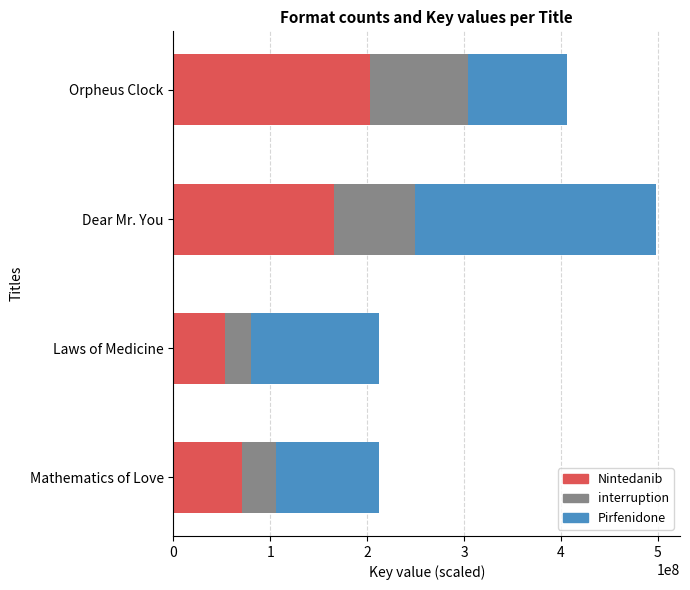

Rank the categories by Nintedanib value from lowest to highest.

Laws of Medicine, Mathematics of Love, Dear Mr. You, Orpheus Clock